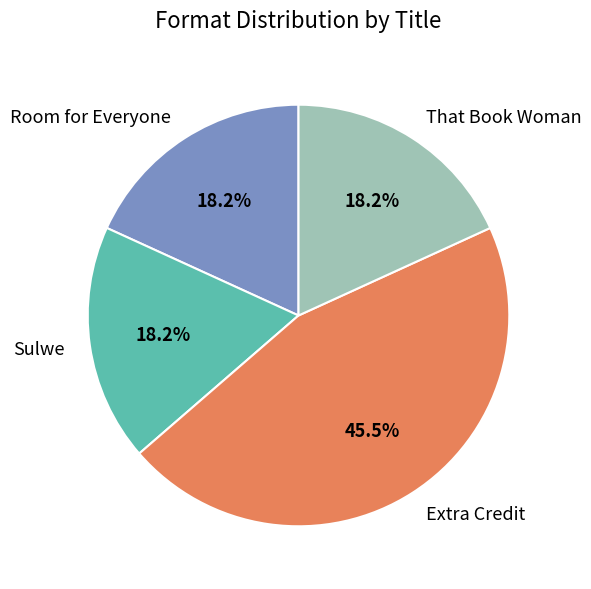

How many slices are in this pie chart?

4